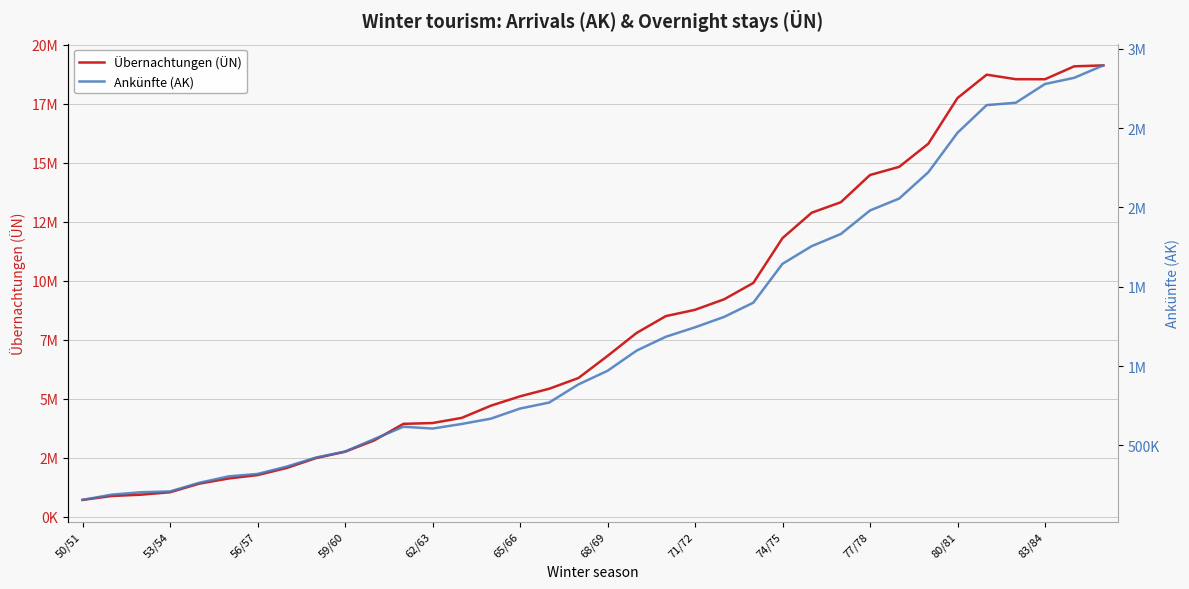

At 50/51, list the series in order from smallest to largest.

Ankünfte (AK), Übernachtungen (ÜN)